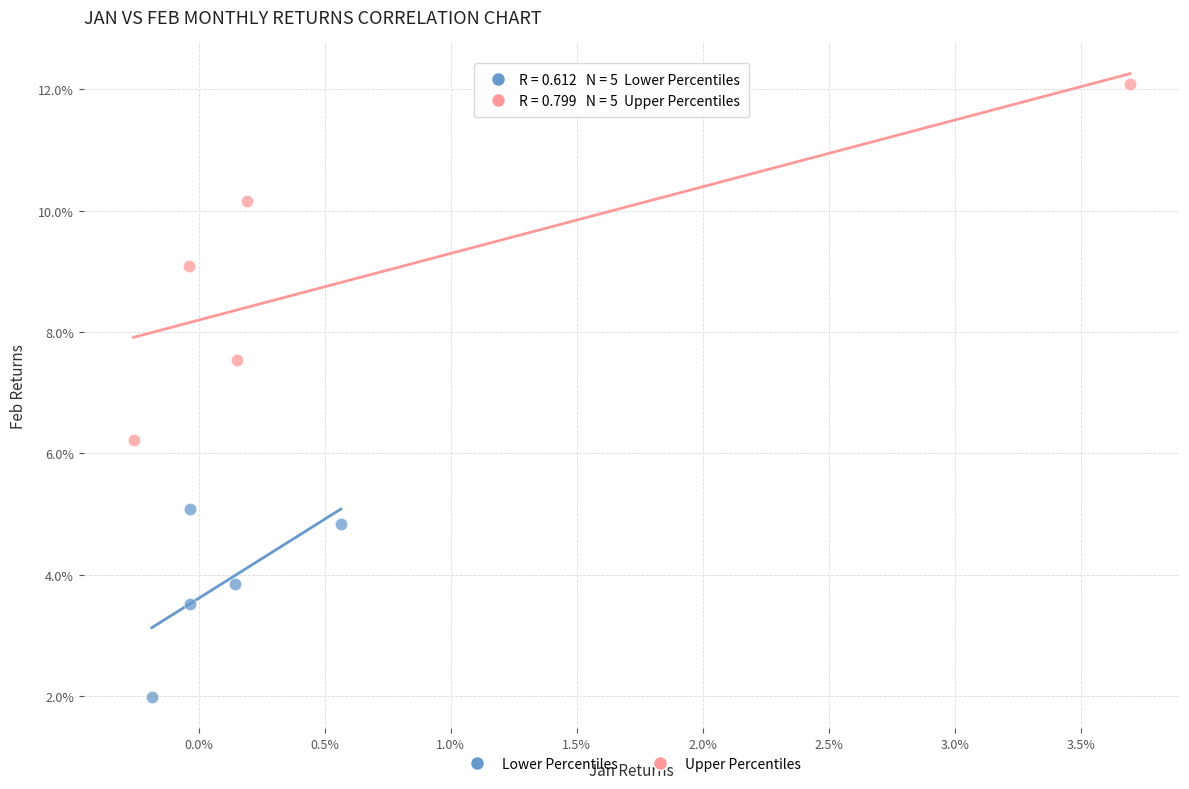

What are all the series names shown in the legend?

Lower Percentiles, Upper Percentiles